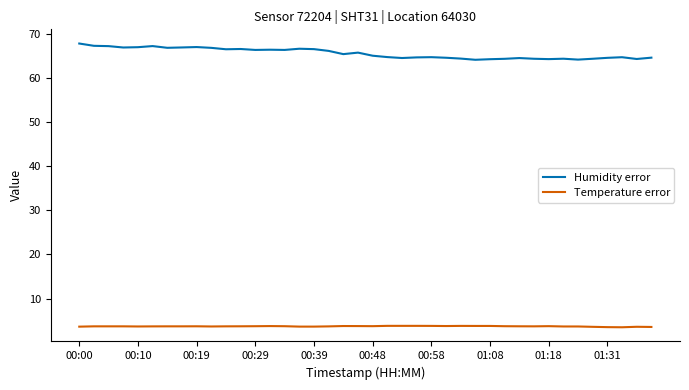

What is the maximum value for Temperature error?

3.8